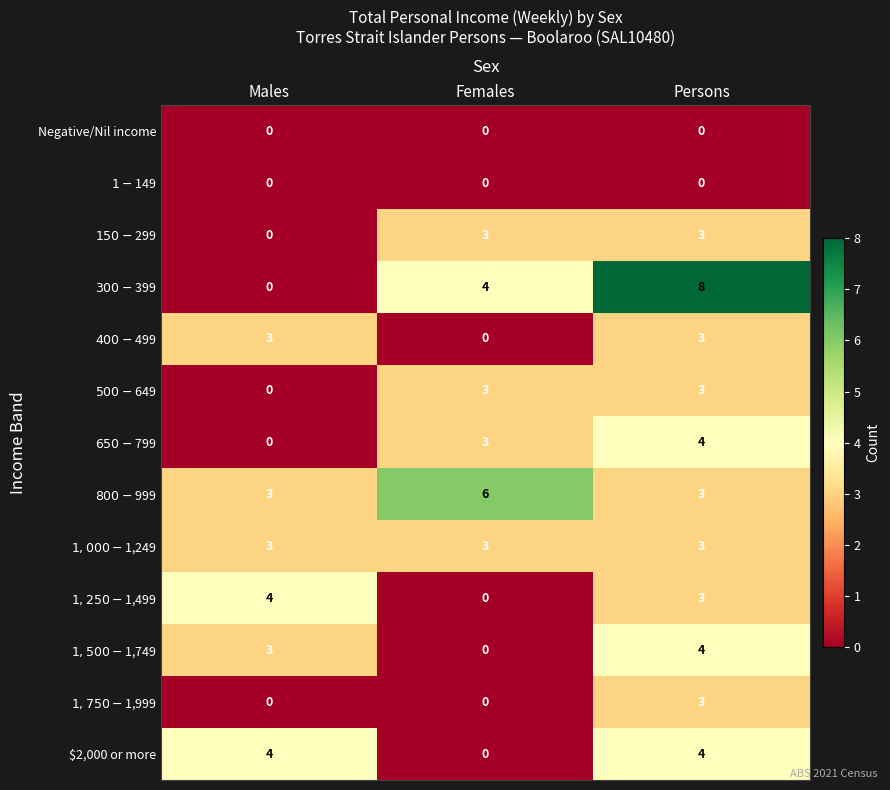

Count the number of data series in this chart.

13